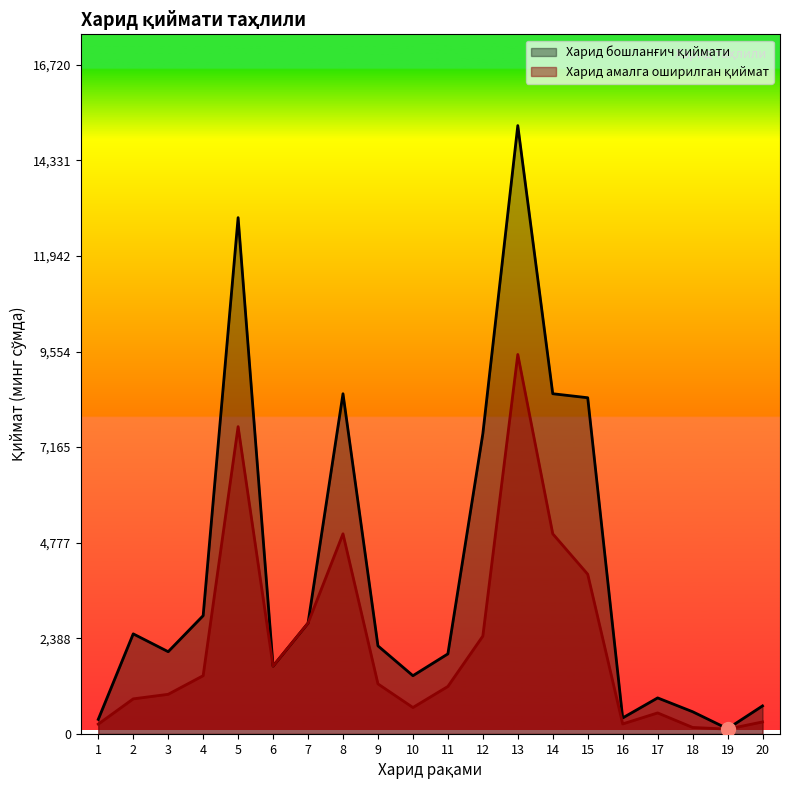

True or false: Харид бошланғич қиймати and Харид амалга оширилган қиймат intersect in this chart.

False